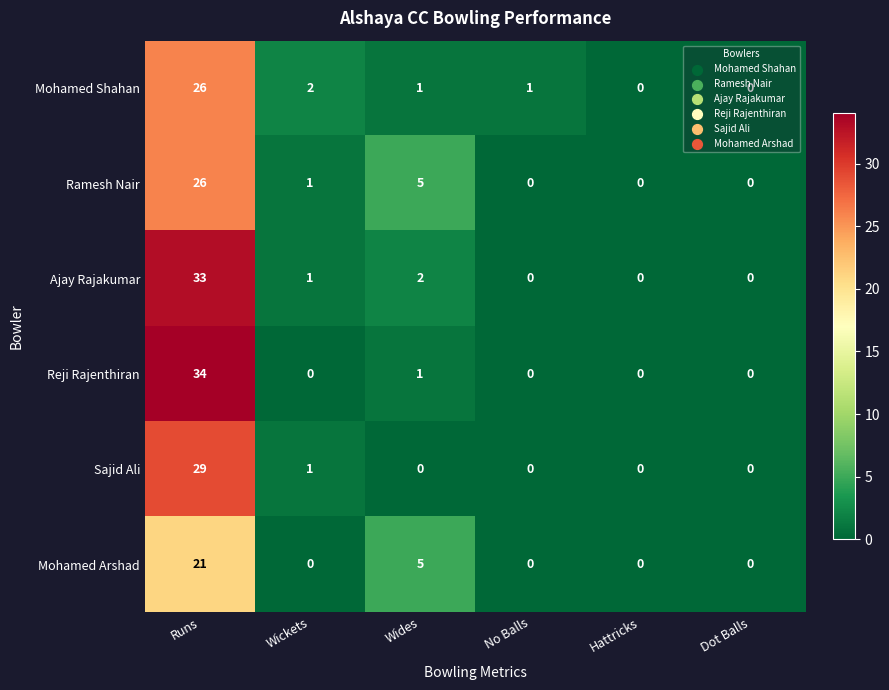

The Sajid Ali series shows 2 at Wickets. True or false?

False